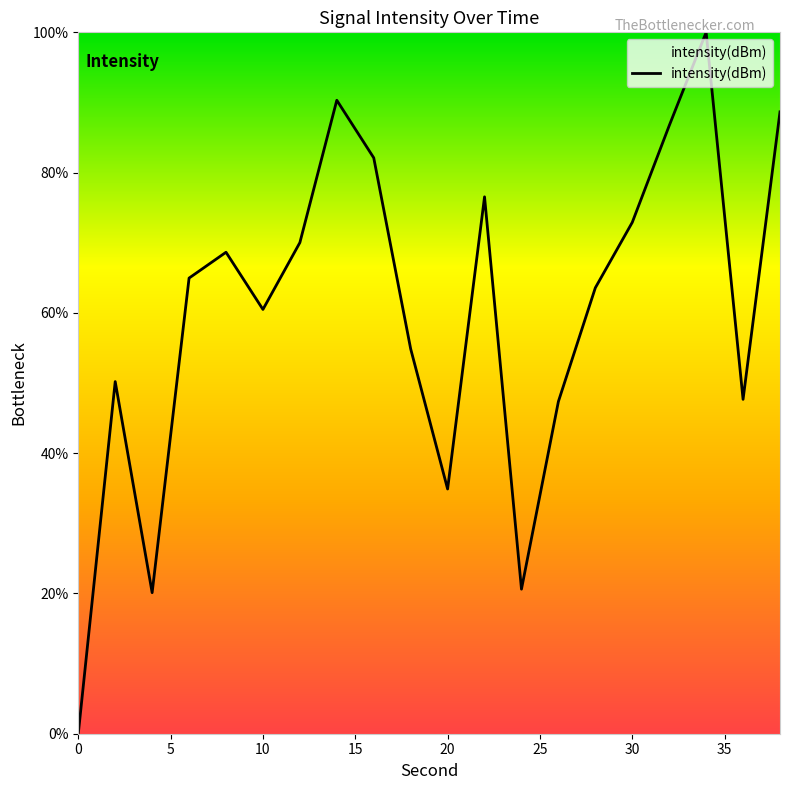

Is this an area chart (filled region under the line)?

No